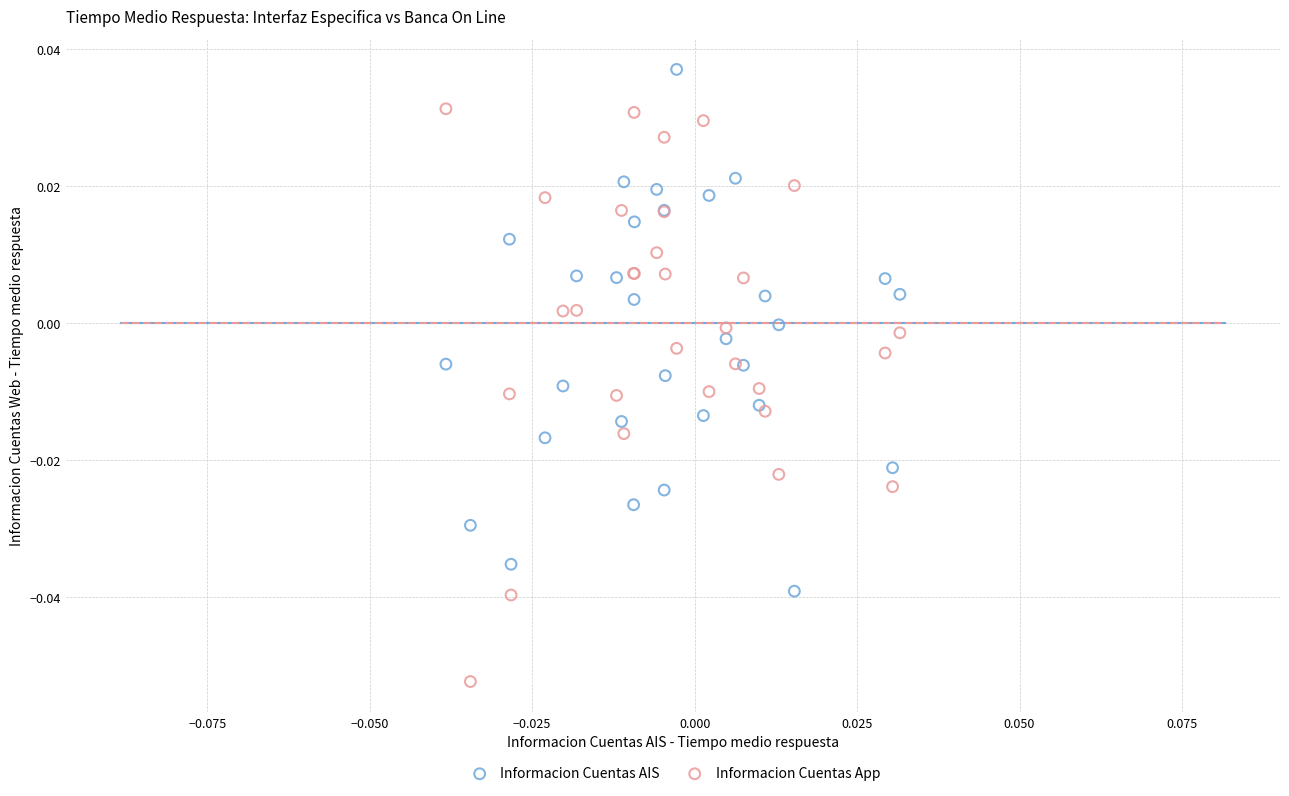

Which series reaches the maximum Y coordinate?

Informacion Cuentas AIS